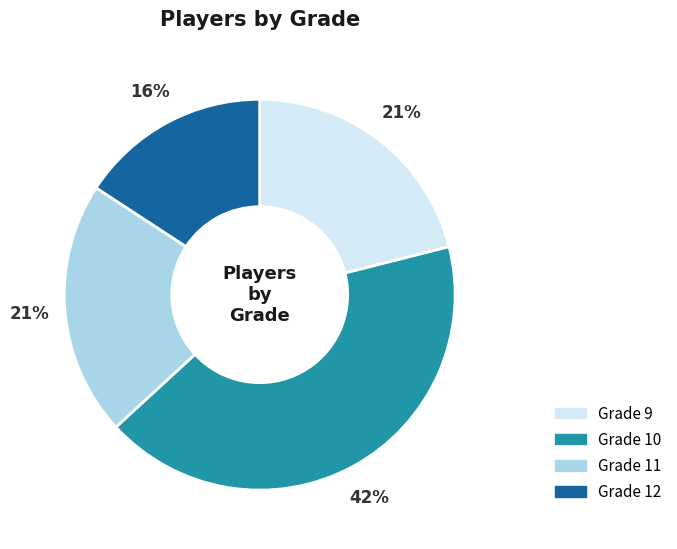

Approximately how many times larger is the value at Grade 10 compared to Grade 11?

2.0